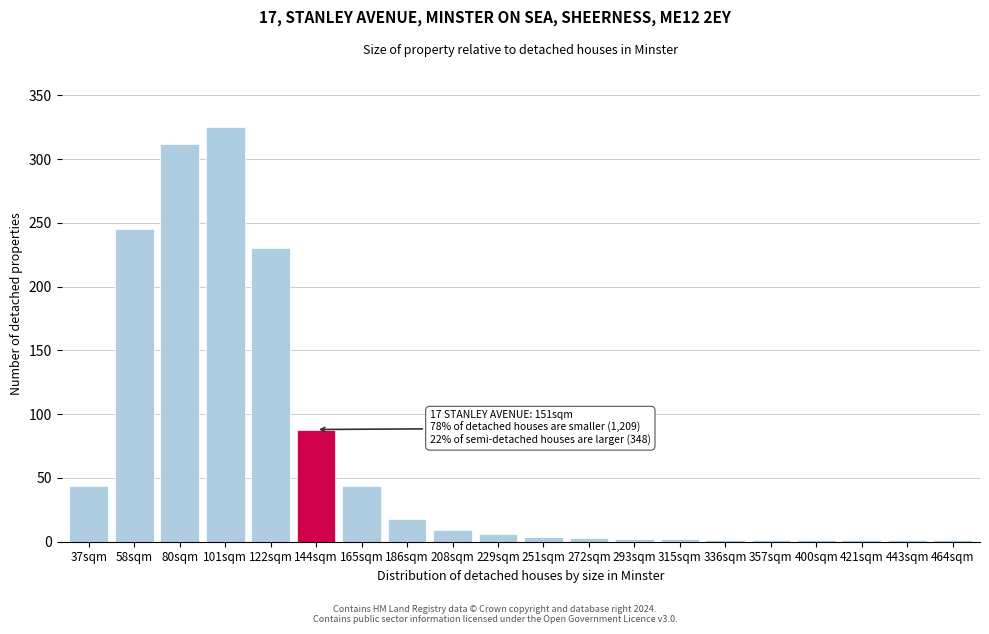

The chart shows a value of 1 at 357sqm. True or false?

True